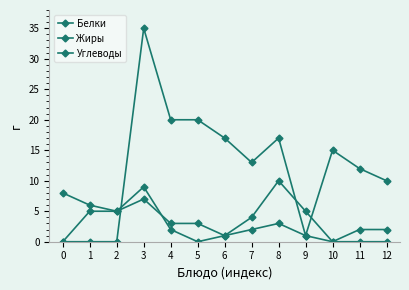

Which series has the largest range (max minus min)?

Углеводы